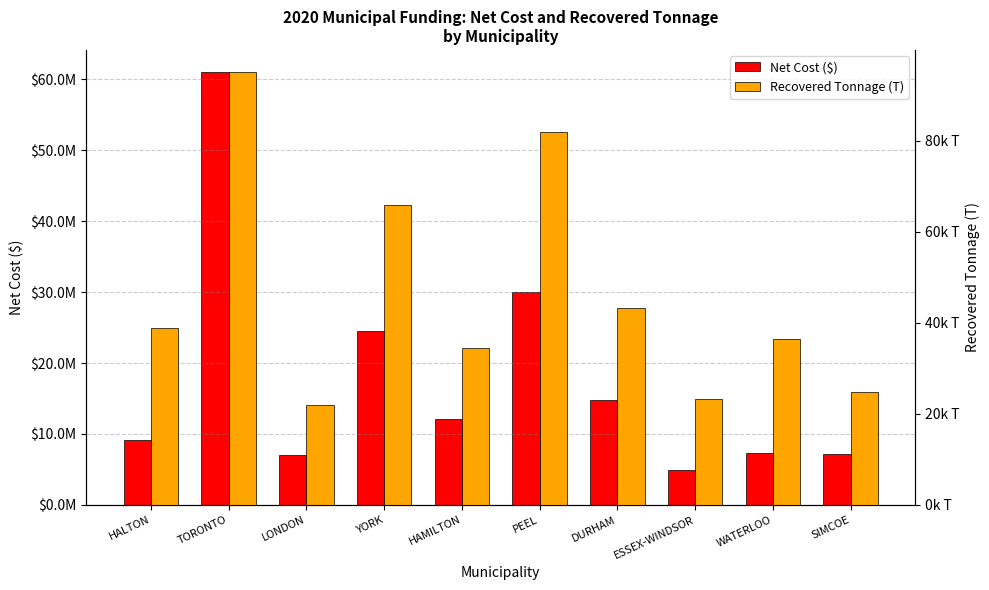

Which has a higher value, YORK or HALTON?

YORK